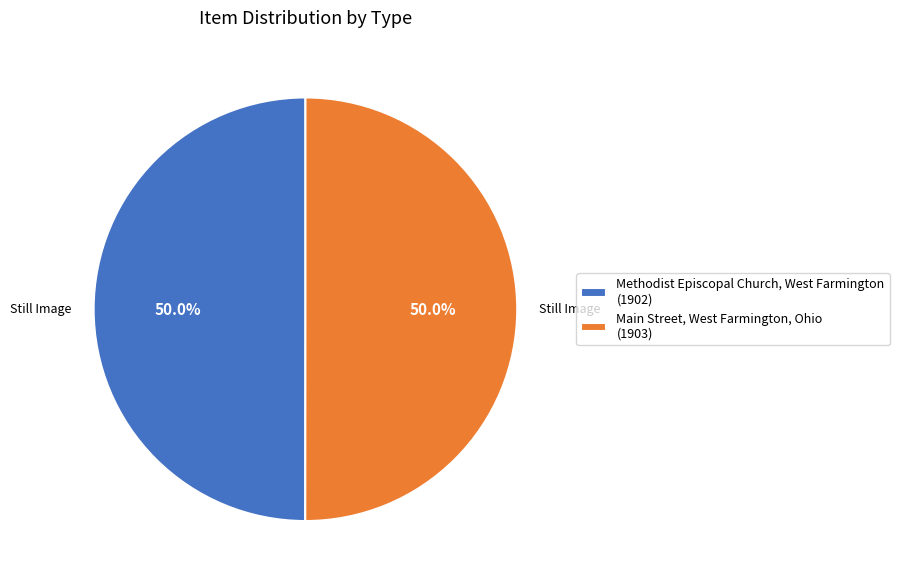

Combined, do Main Street, West Farmington, Ohio and Methodist Episcopal Church, West Farmington account for over 50%?

Yes